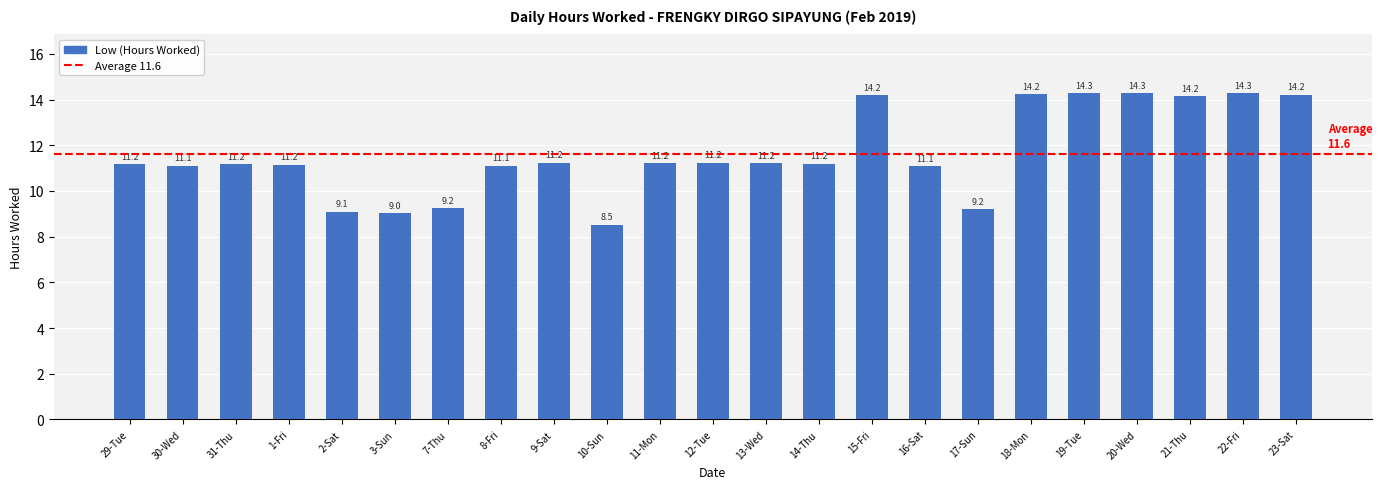

Between 7-Thu and 21-Thu, which is larger?

21-Thu